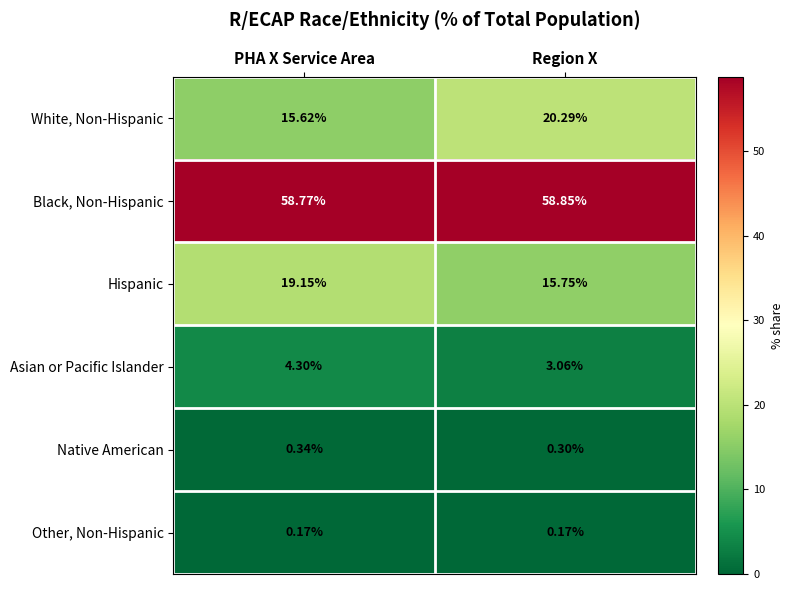

What is the difference between the highest and lowest values at PHA X Service Area?

58.6